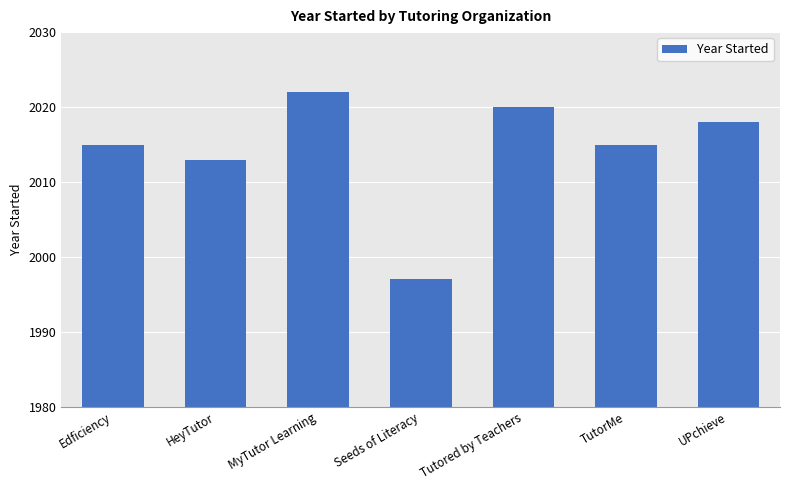

At which label is the value closest to 2009?

HeyTutor